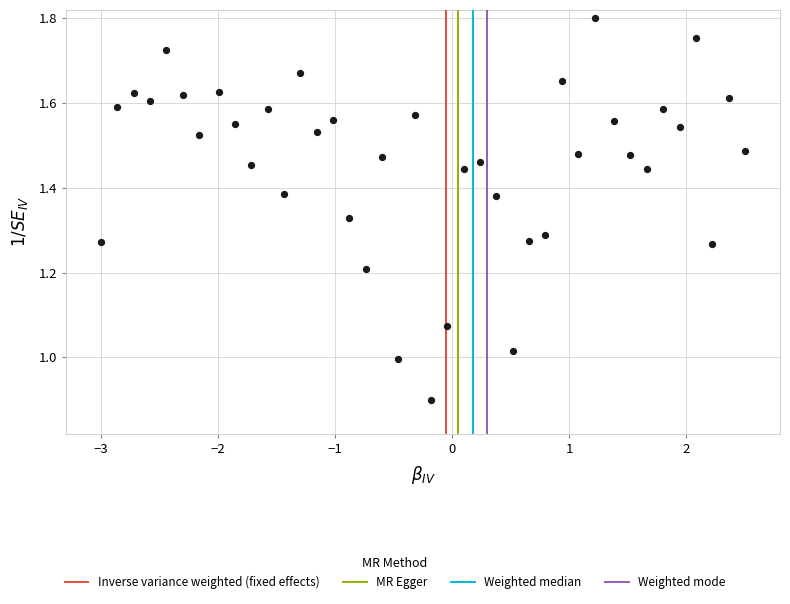

What is the range of X values (max minus min)?

5.5